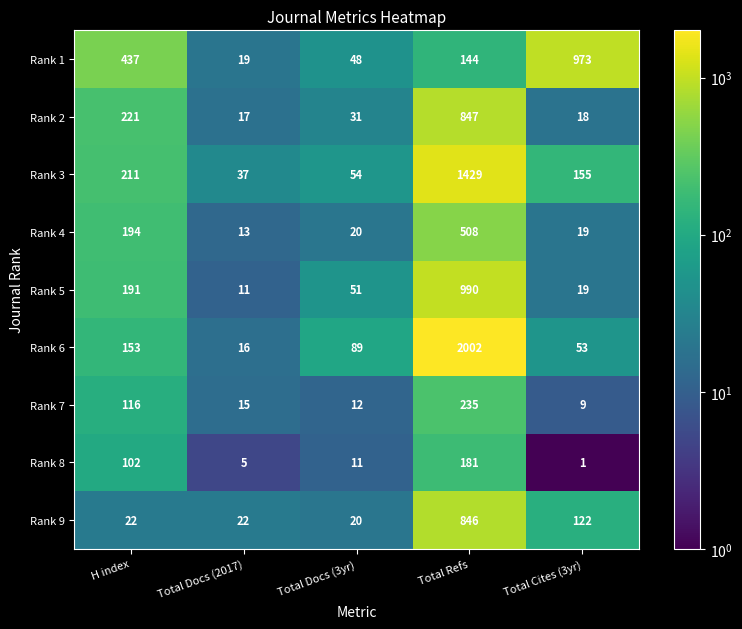

What is the sum of all Rank 5 values?

1262